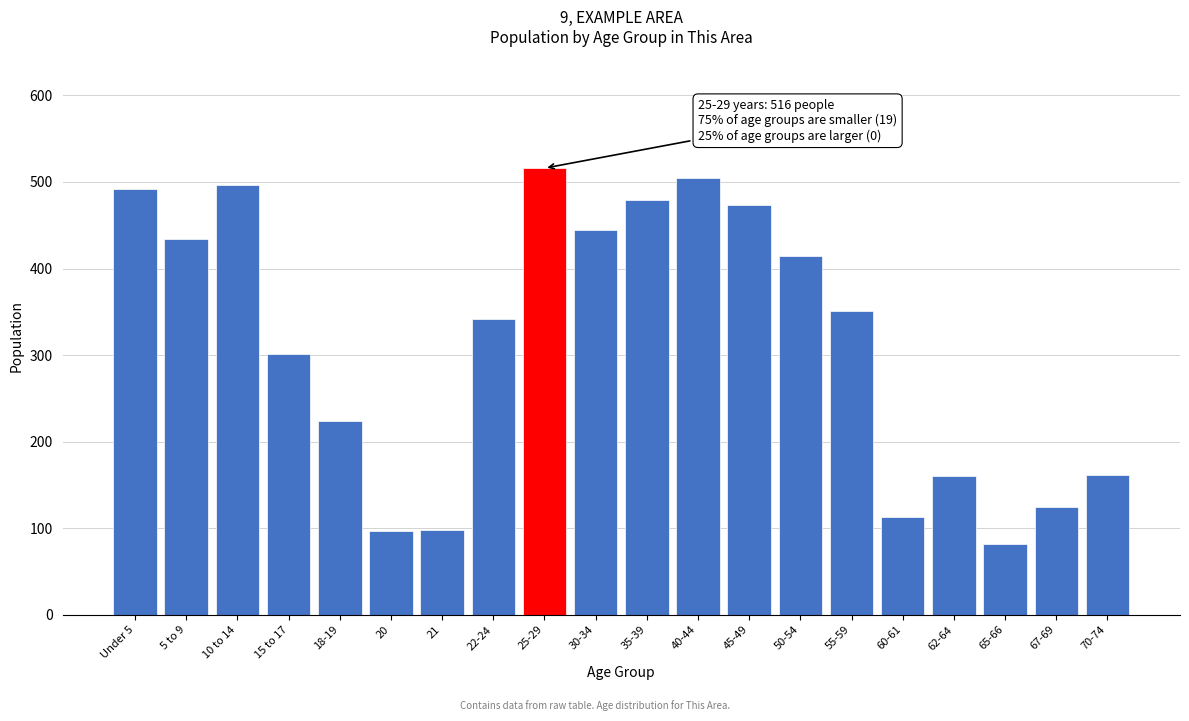

What is the smallest value displayed?

82